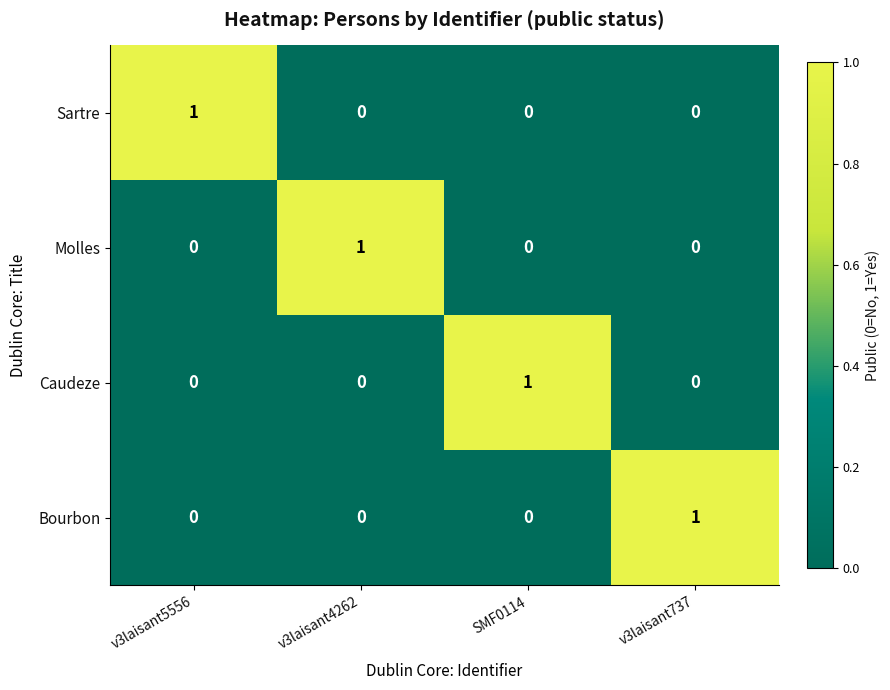

Count the Sartre values in the range 0 to 1.

4